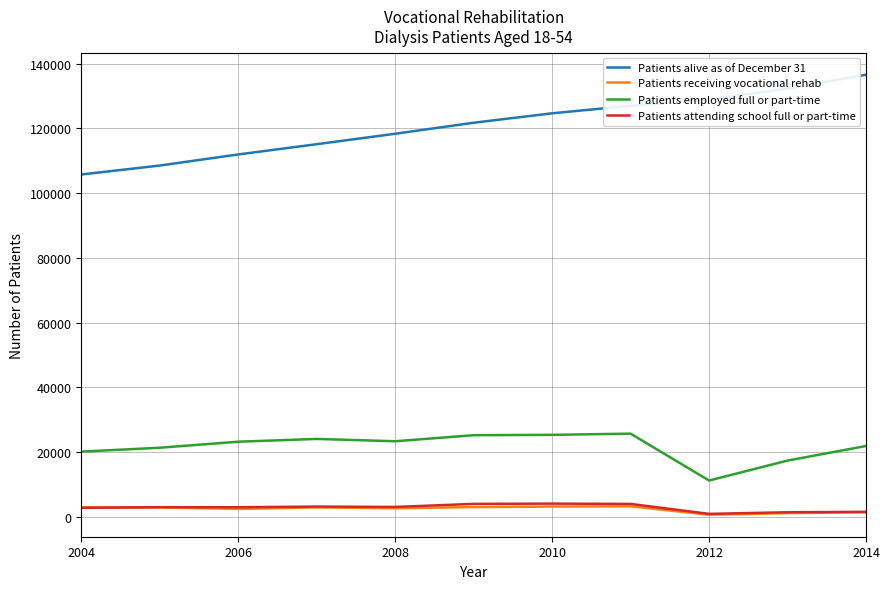

Which series has the largest range (max minus min)?

Patients alive as of December 31